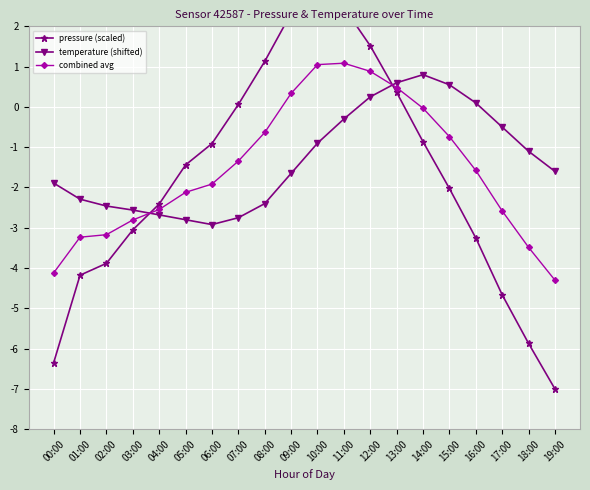

What is the sum of all pressure (scaled) values?

-35.0